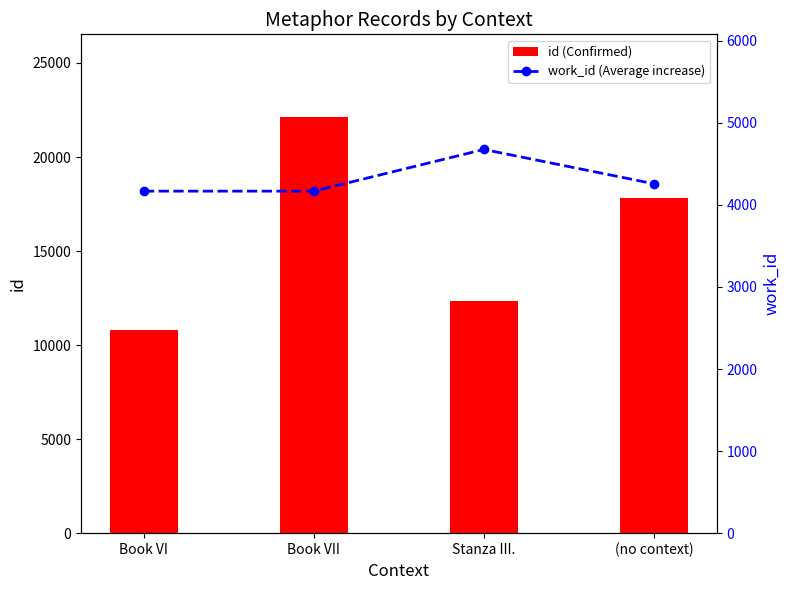

What are all the series names shown in the legend?

id (Confirmed), work_id (Average increase)